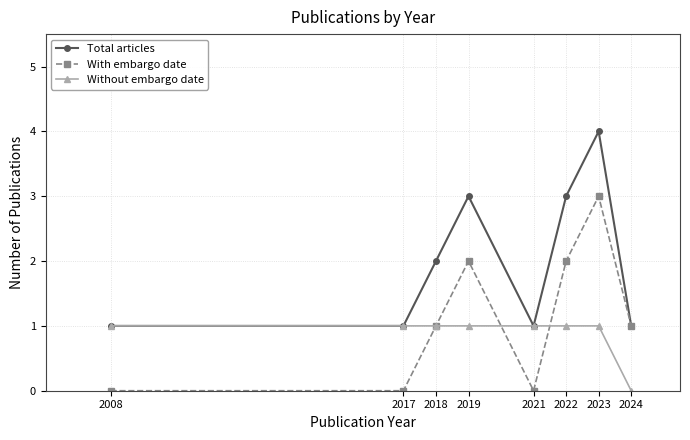

What is the sum of all With embargo date values?

9